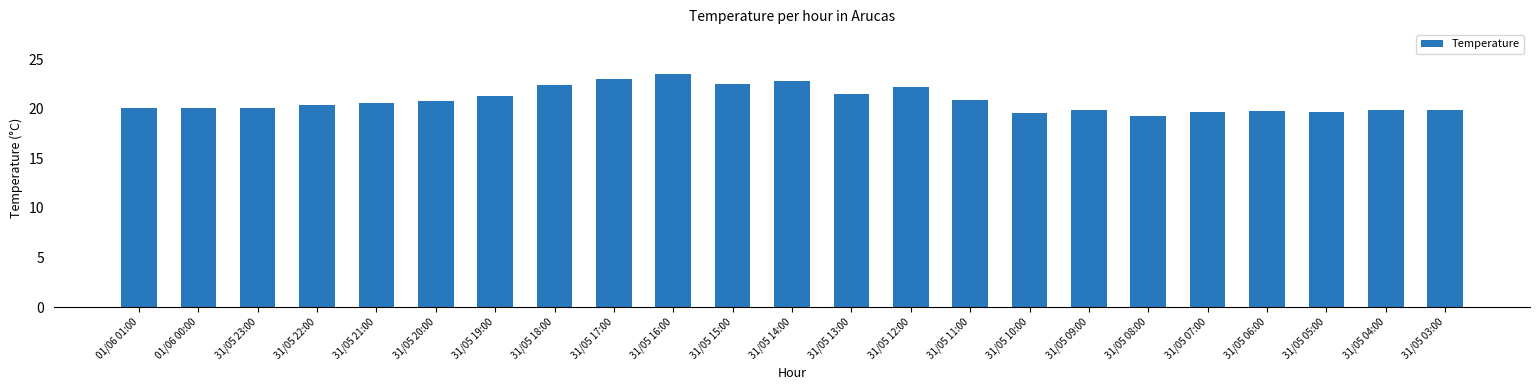

What is the average value?

20.9